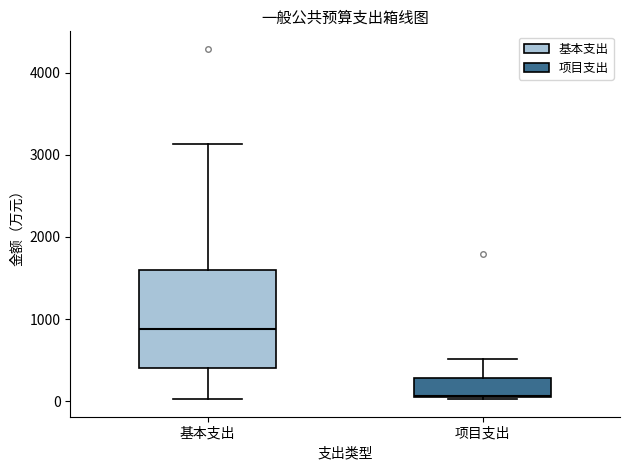

Which box's median line is the lowest?

项目支出